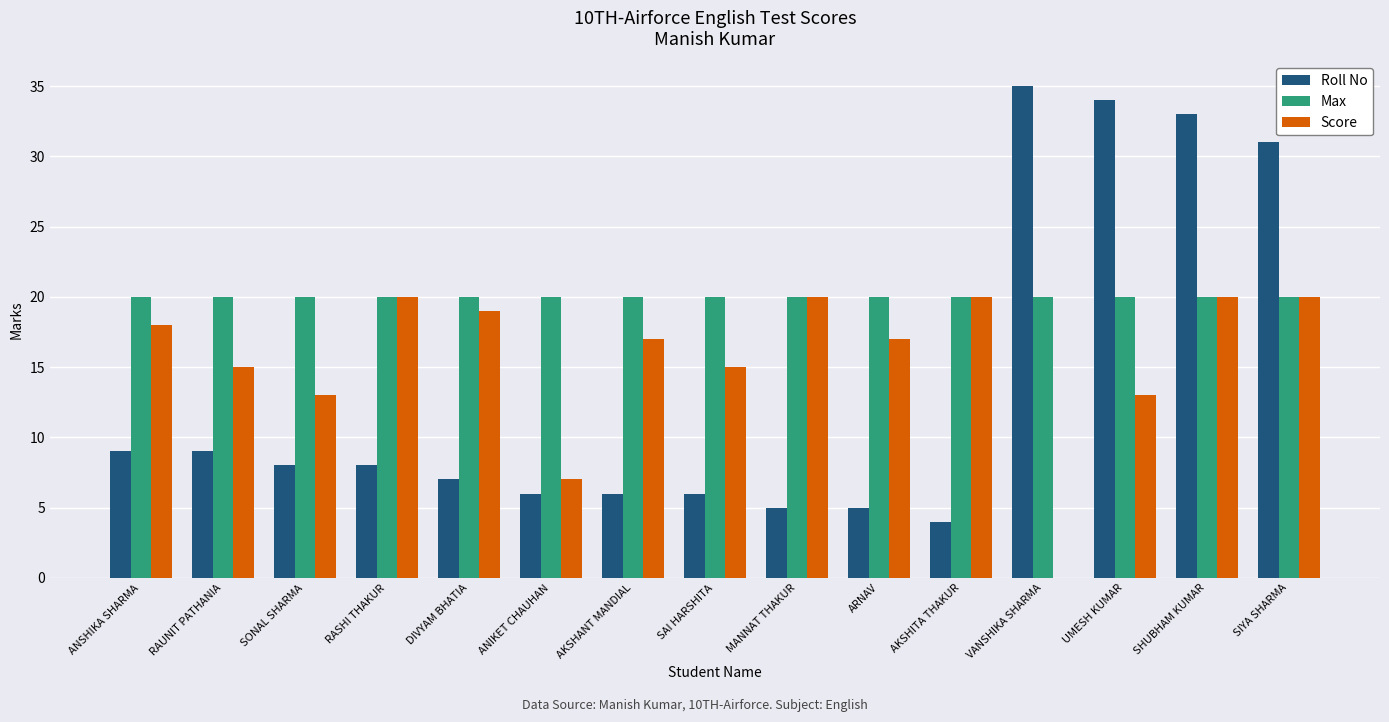

Is the value of Max at RAUNIT PATHANIA greater than the value of Score at DIVYAM BHATIA?

Yes